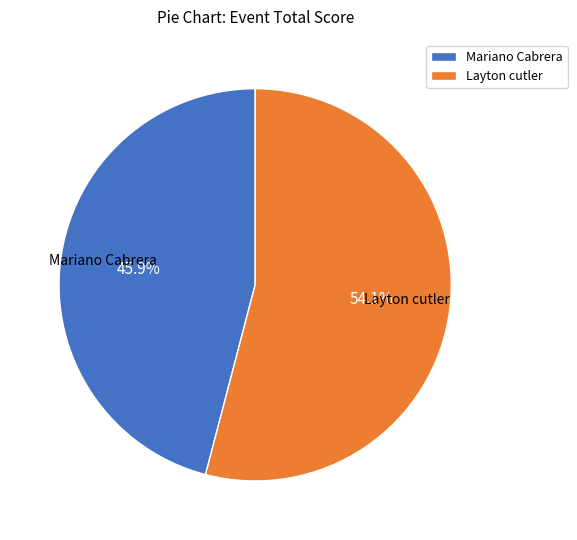

Which category has the biggest portion of the pie?

Layton cutler